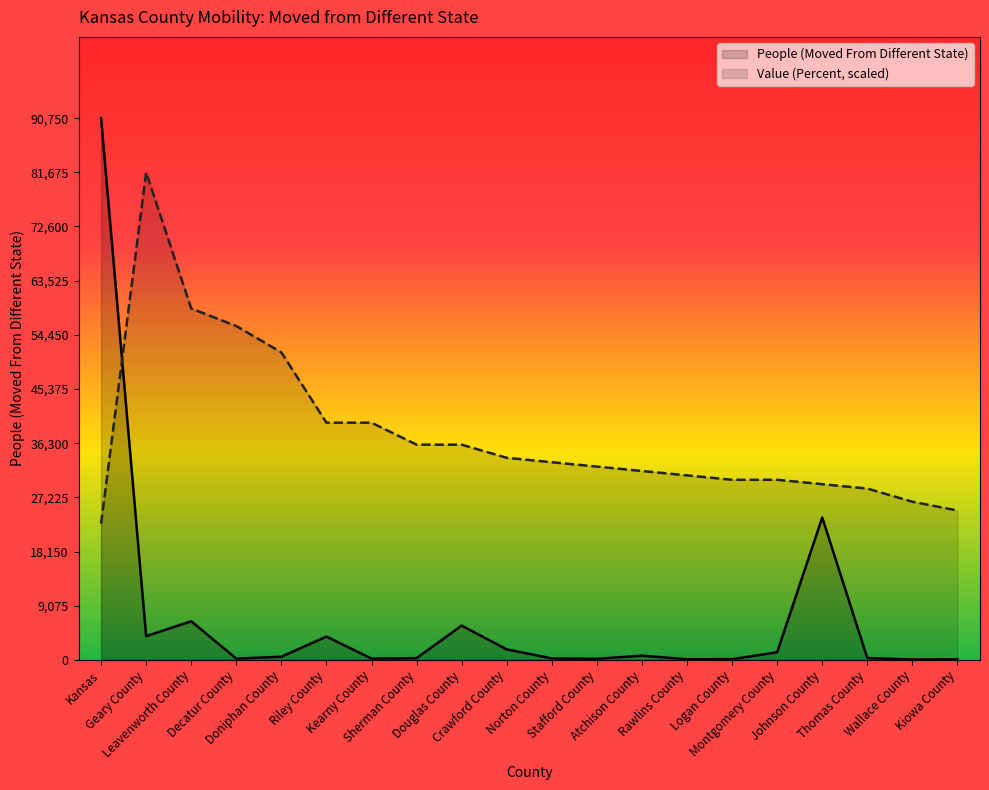

What is the difference between the second highest and second lowest values in the Value (Percent) series?

33847.3